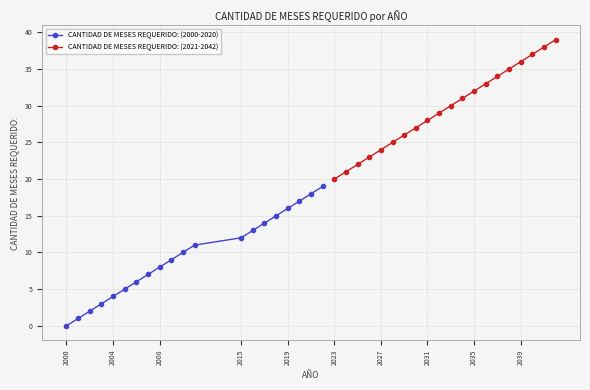

Which has a higher value, 2015 or 2008?

2015